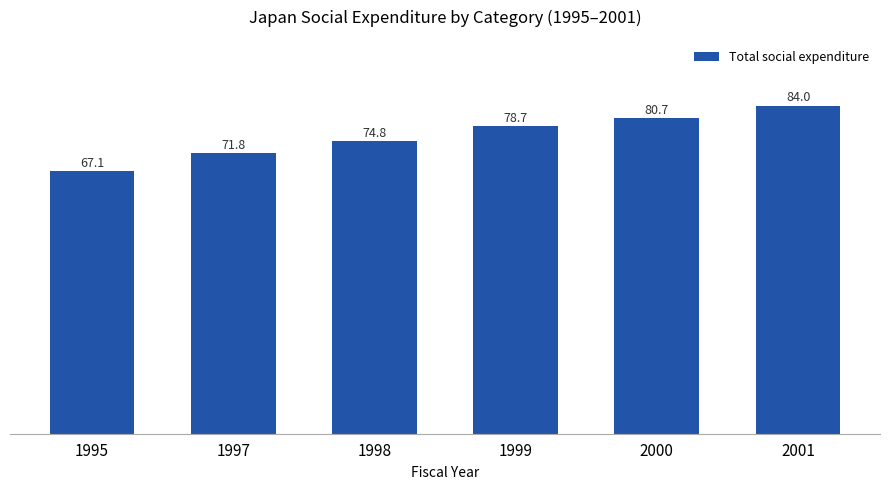

How many bars are there in total?

6